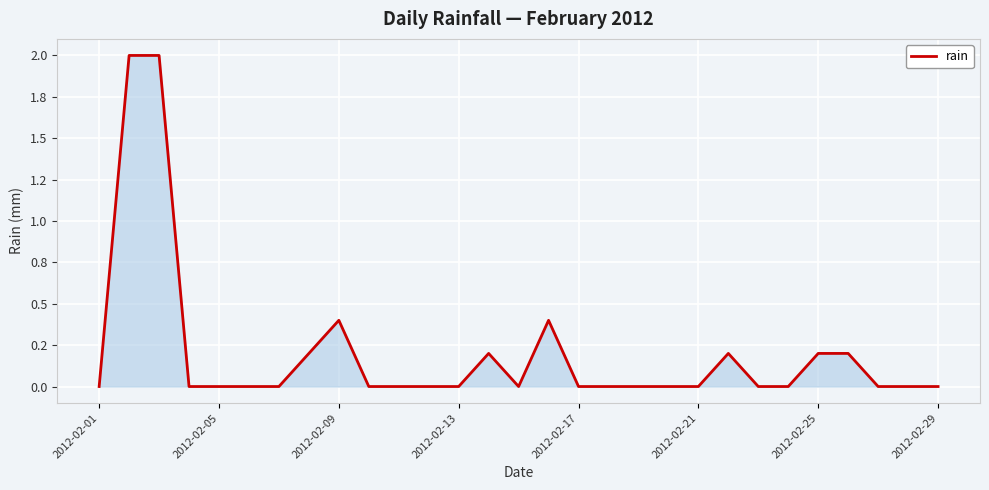

How many interior local peaks (higher than both neighbors) does the data have?

4